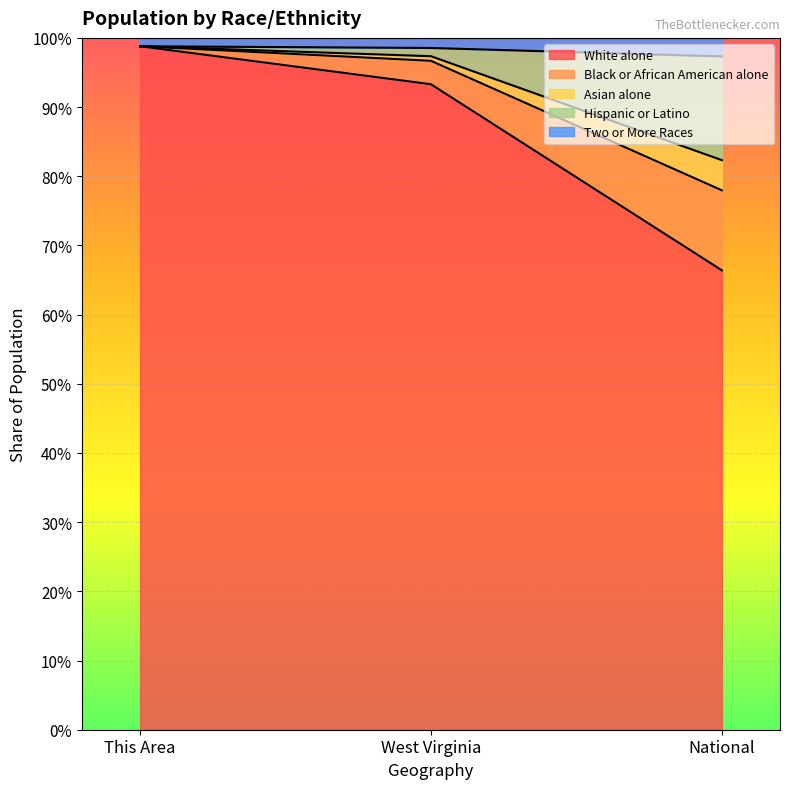

Which category has the lowest value in the White alone series?

National